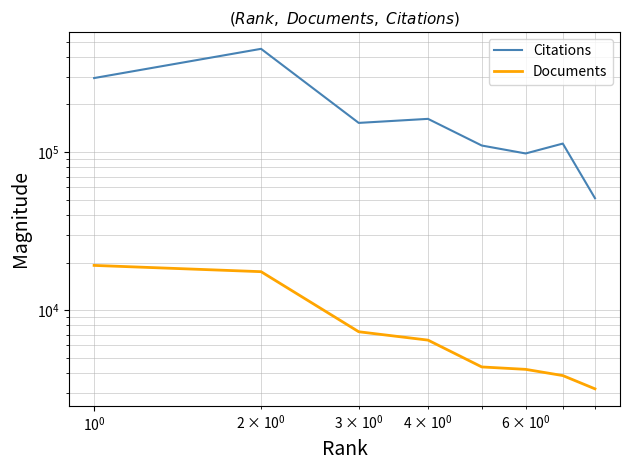

How many interior local peaks does the Citations series have?

3